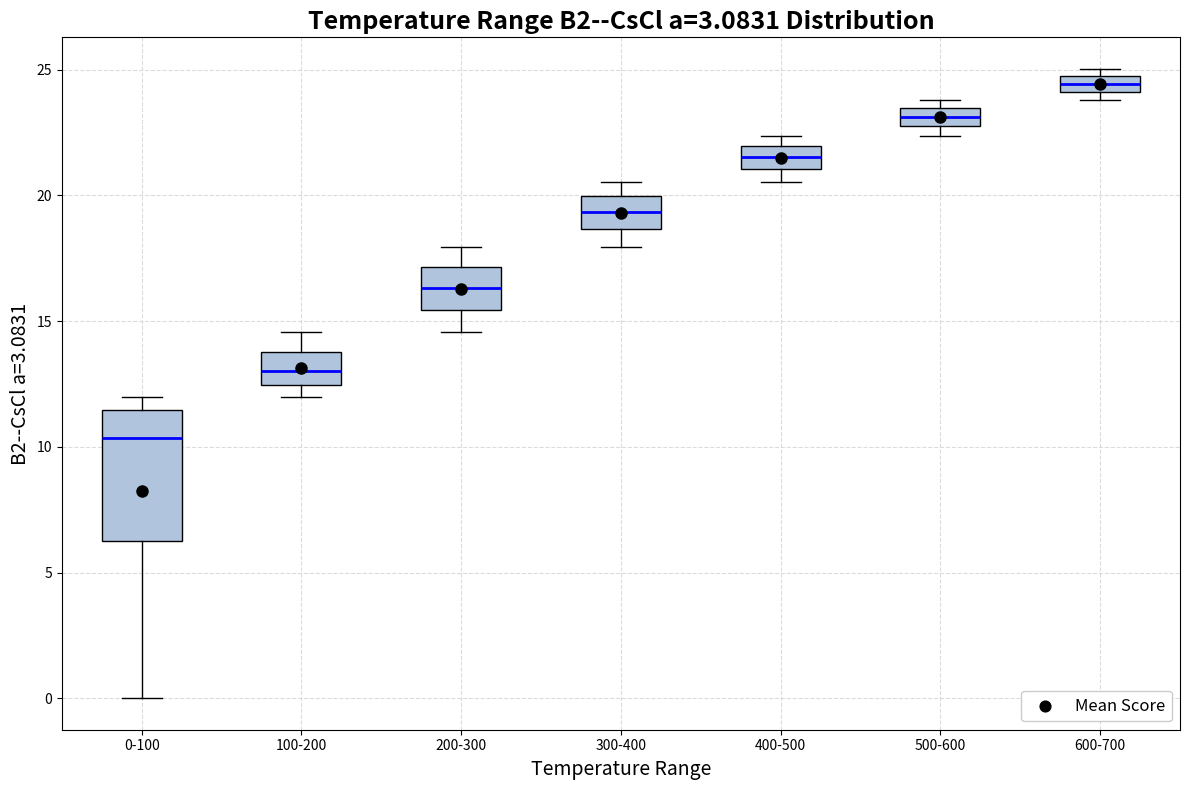

Which box's median line is the highest?

600-700